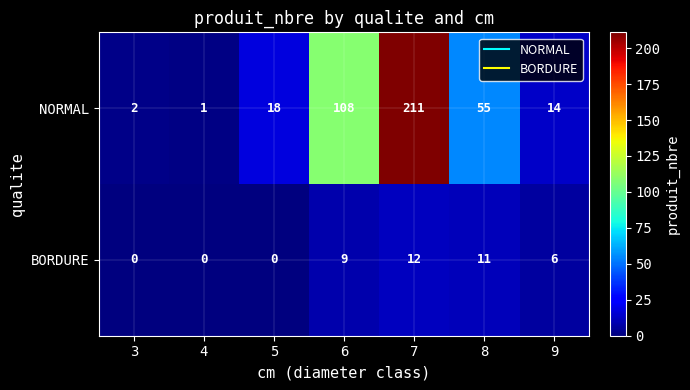

Which category has the highest value in the BORDURE series?

7